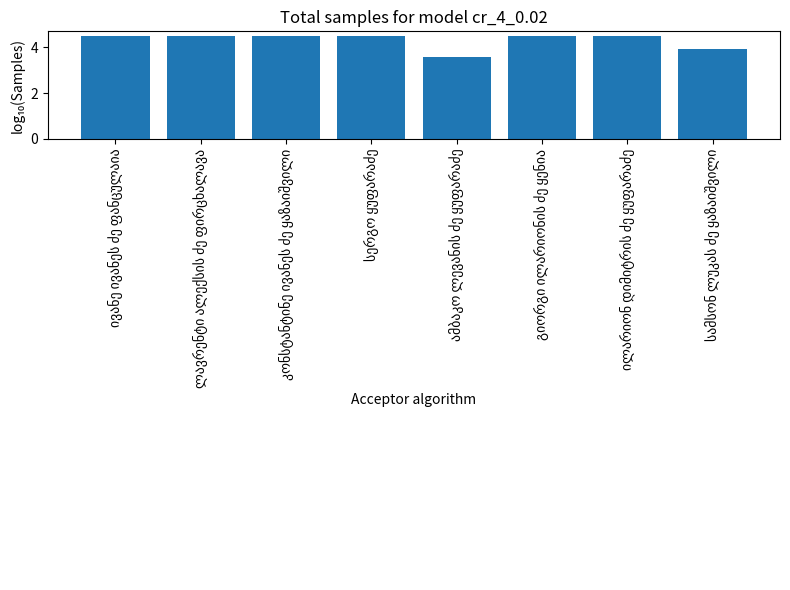

What is the value of the 4th bar from the left?

4.5